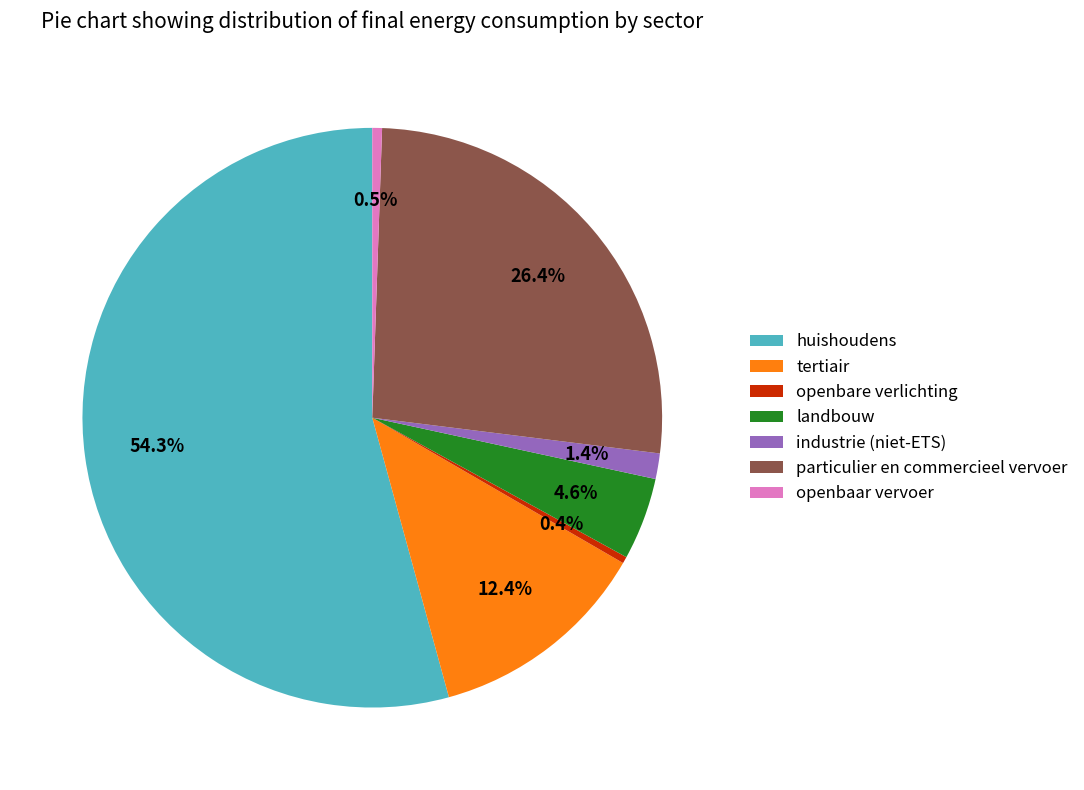

To the nearest percent, what percentage of the pie is huishoudens?

54%